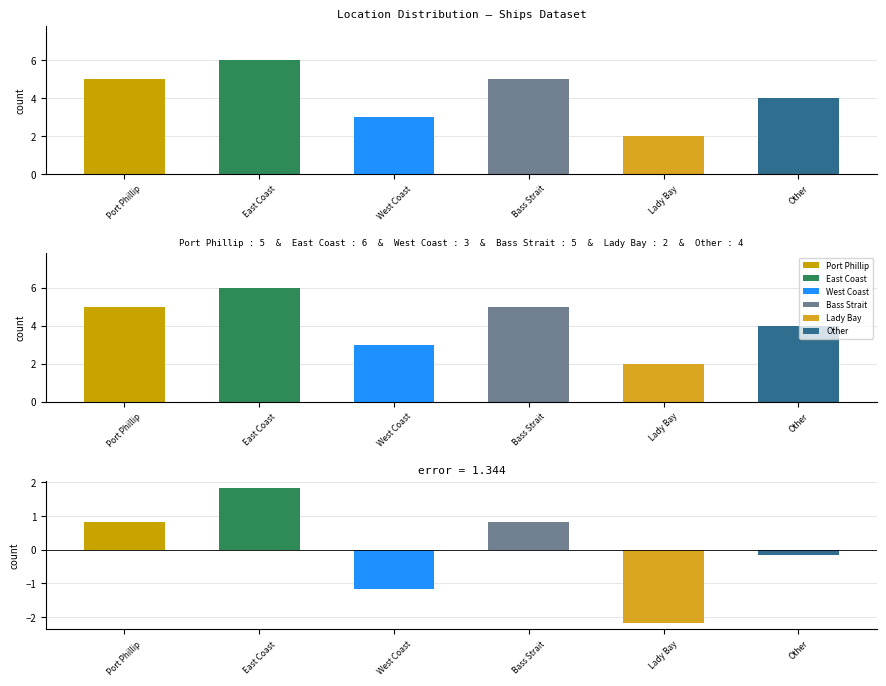

What is the smallest value displayed?

2